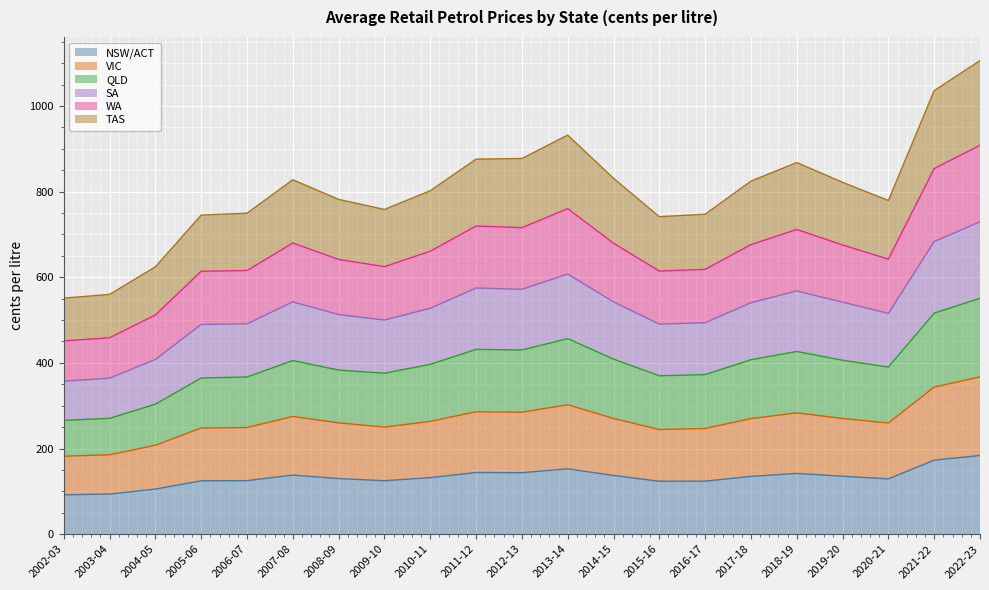

What is the maximum value for NSW/ACT?

183.7